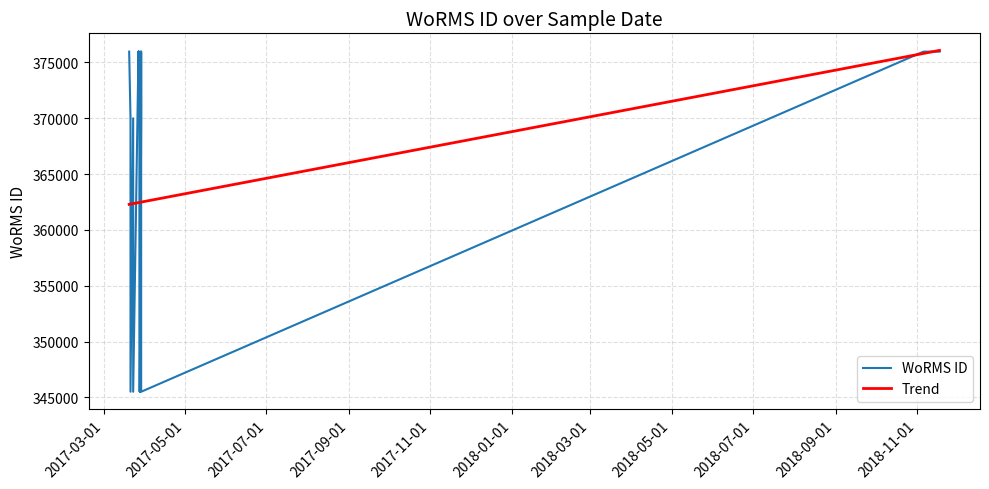

Reading left to right, transcribe all the data shown in this chart.

375971	375971	370001	375971	375971	370001	375971	375971	370001	370001	370001	370001	370001	370001	345501	345502	345502	345501	345502	370001	345502	345502	345502	345502	345502	345502	370001	370001	375971	375971	370001	345502	375971	370001	345504	375971	375971	375971	375971